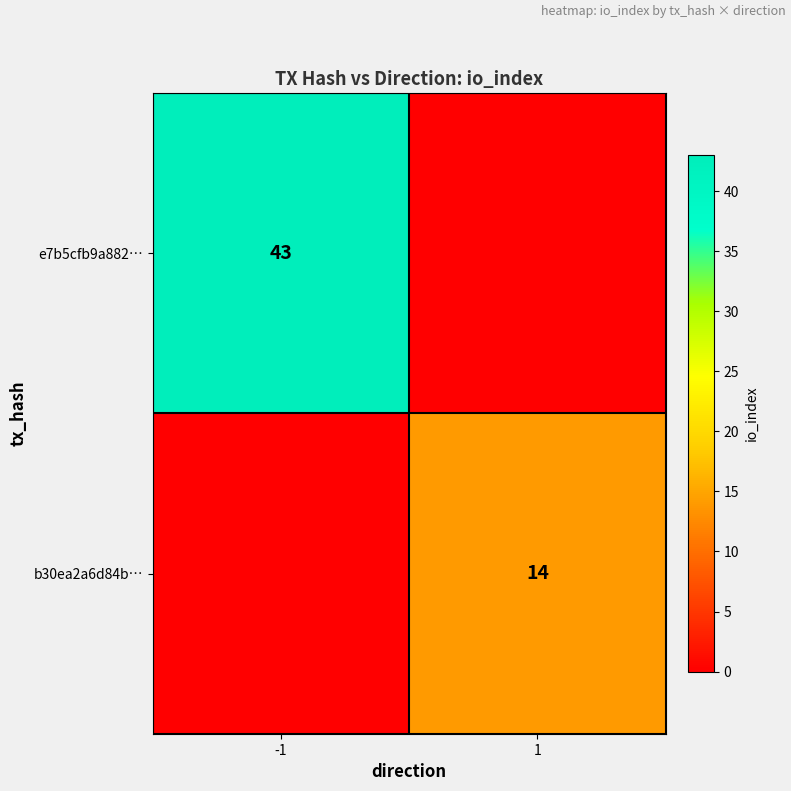

The b30ea2a6d84b… series shows 3 at 1. True or false?

False